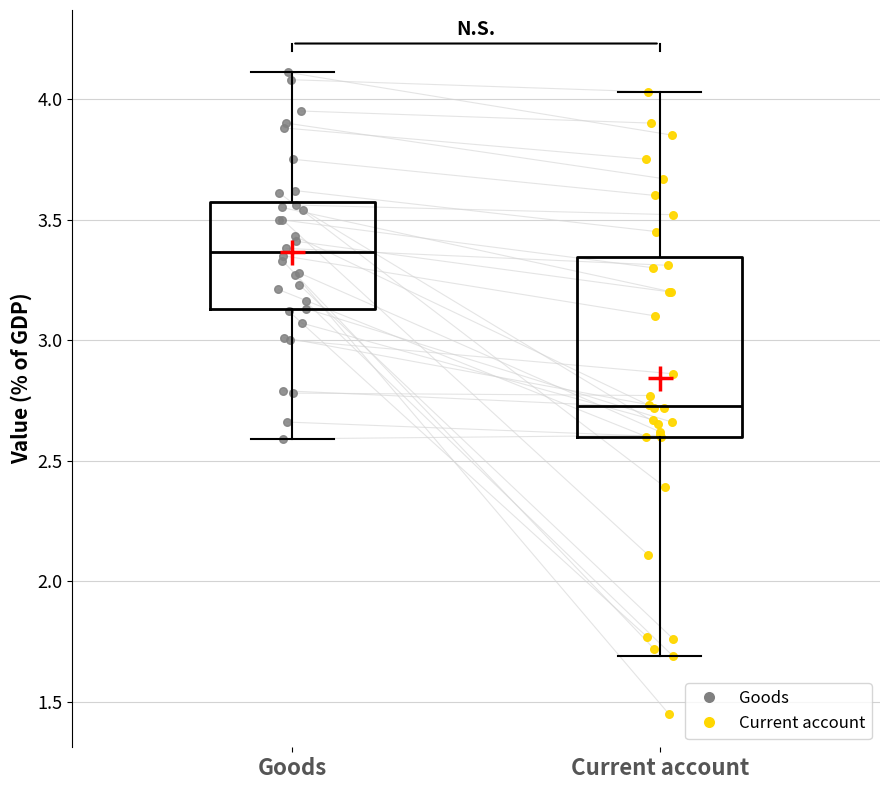

Reading left to right, transcribe this box plot: for each box, give where its median line is, the range the box spans, and where its two whiskers end, as read against the y-axis. The values are not printed on the chart, so give them approximately, as read against the axis.

Goods: median 3.35, box 3.15 to 3.55, whiskers 2.60 to 4.10
Current account: median 2.75, box 2.60 to 3.35, whiskers 1.70 to 4.05